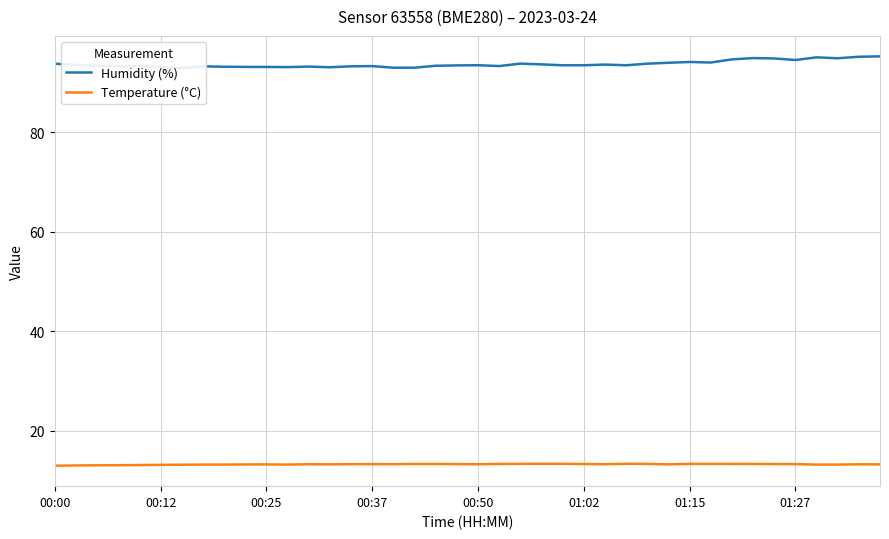

True or false: Temperature (°C) has a value of 21.1 at 32.

False